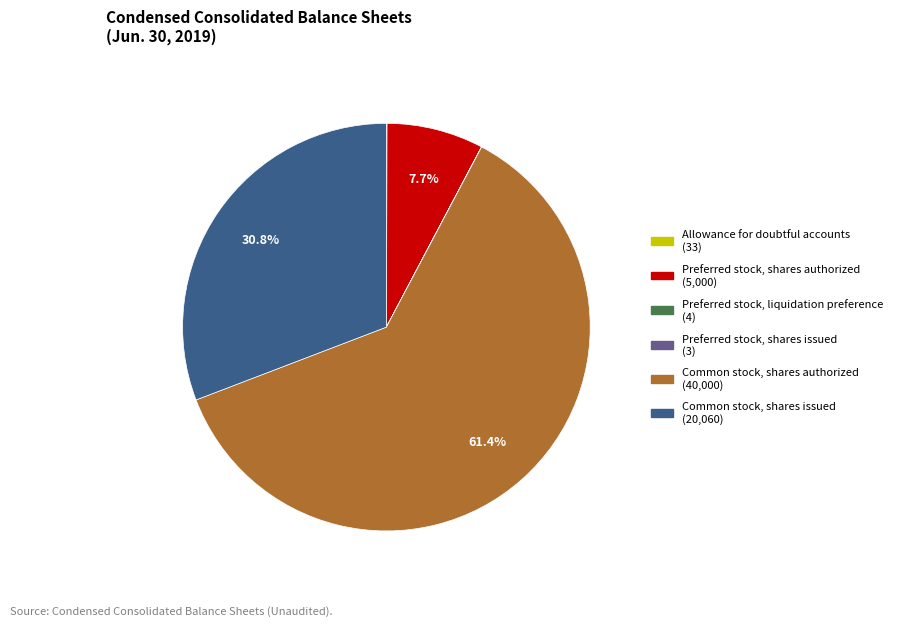

The Preferred stock, shares authorized slice represents 8% of the pie. True or false?

True